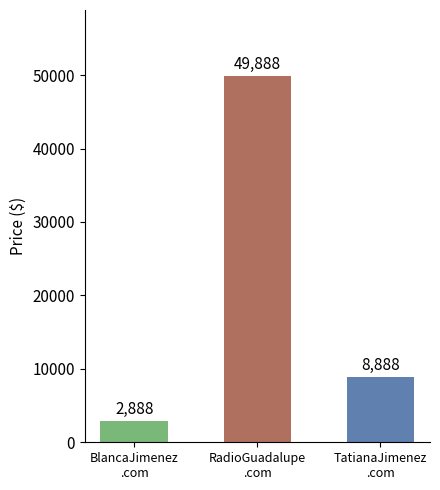

What is the minimum value shown in the chart?

2888